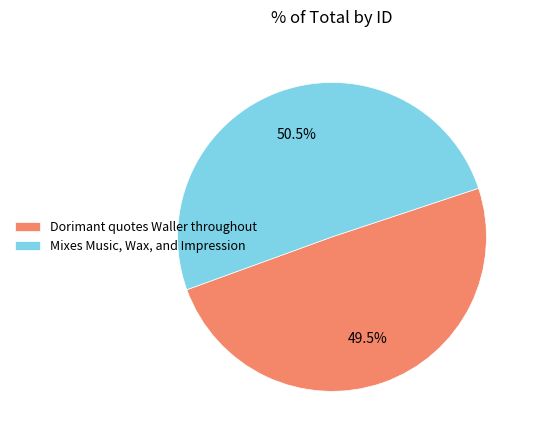

Which has a higher value, Mixes Music, Wax, and Impression or Dorimant quotes Waller throughout?

Mixes Music, Wax, and Impression